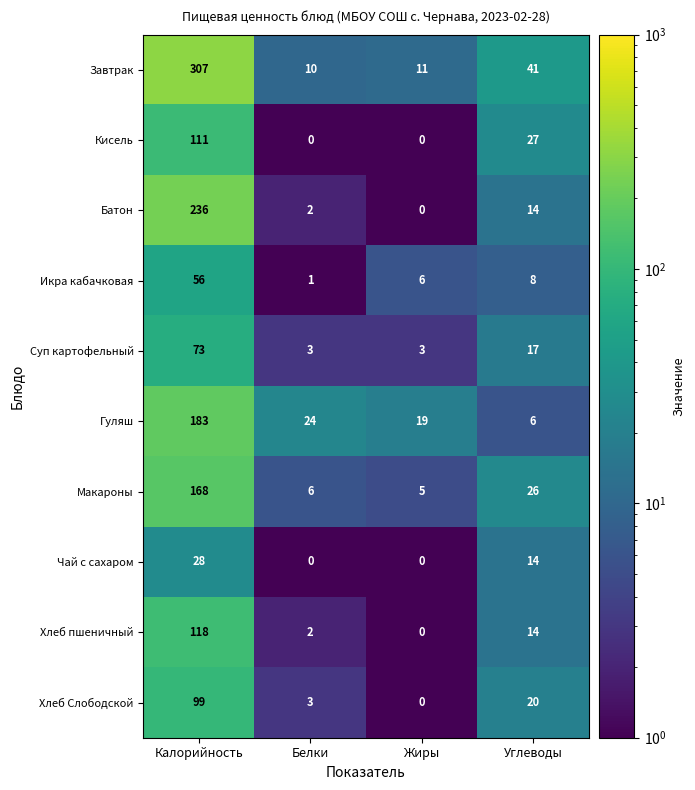

Where does the Завтрак series first go above 41?

Калорийность